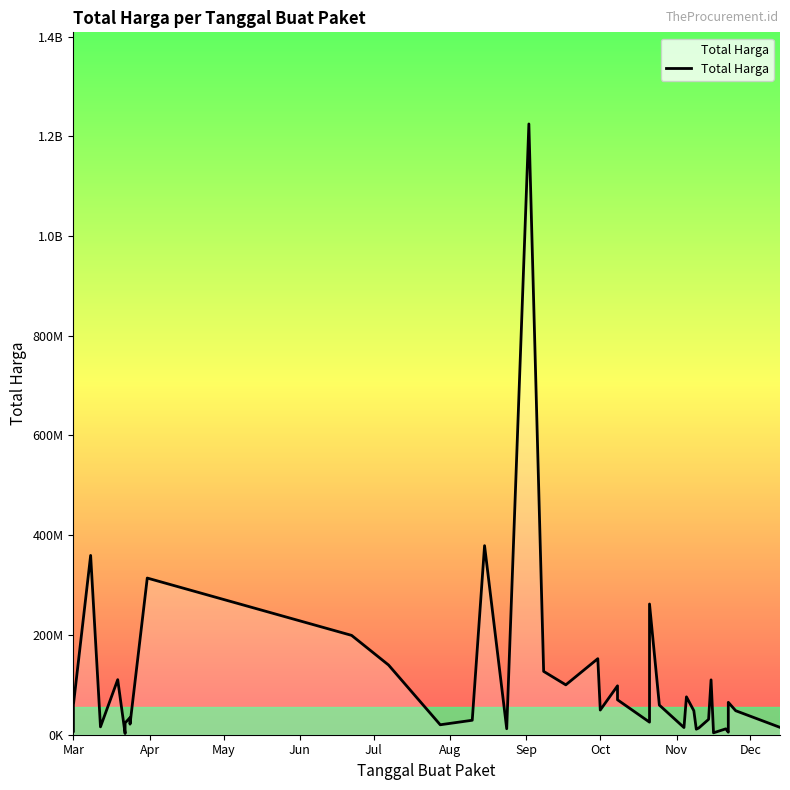

What is the average value?

109389879